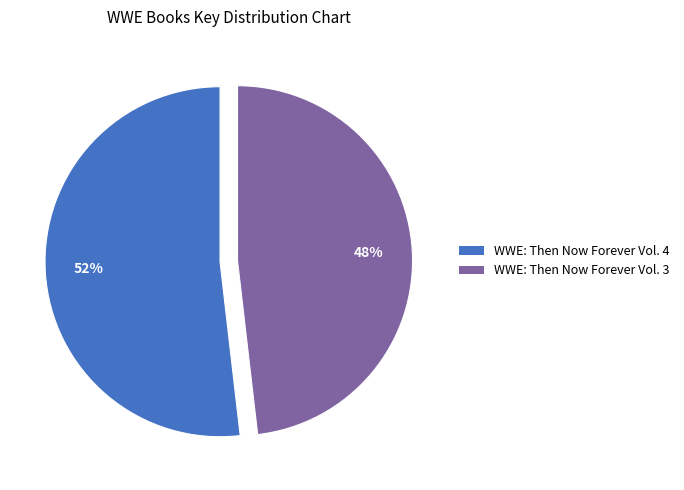

How many slices are in this pie chart?

2